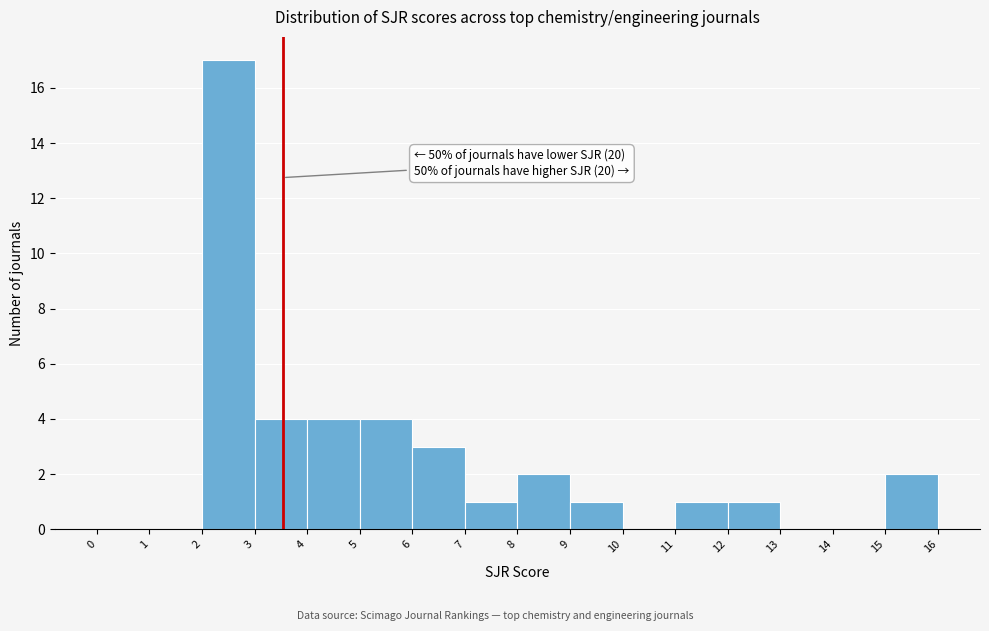

Which range on the x-axis has the tallest bar?

2 to 3